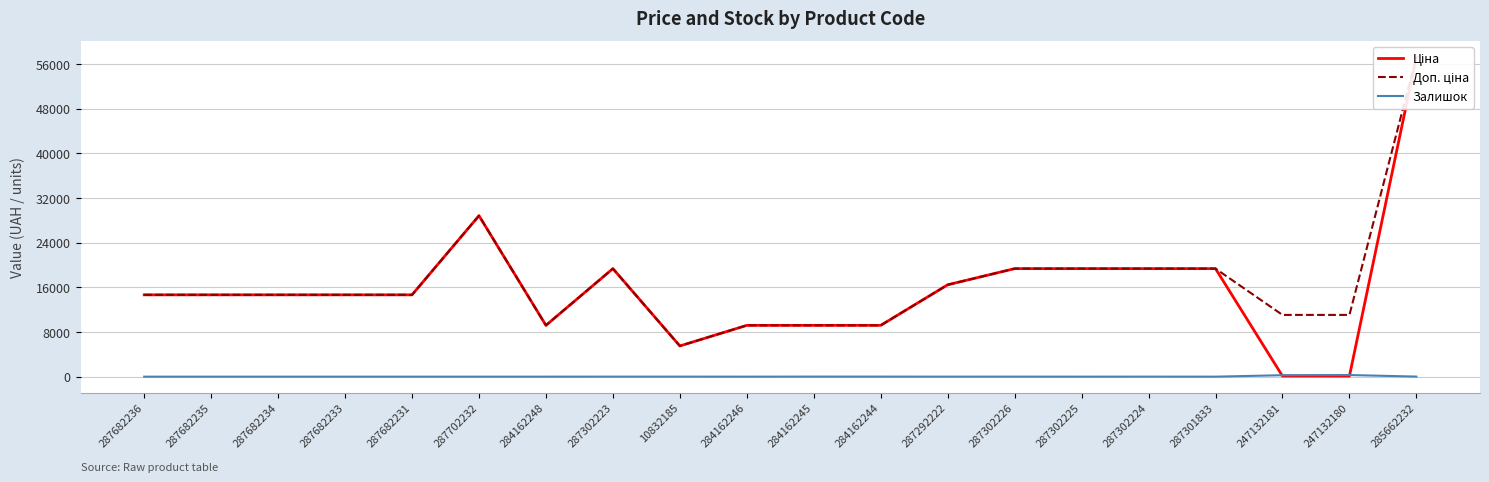

What is the maximum value shown in the chart?

57235.5